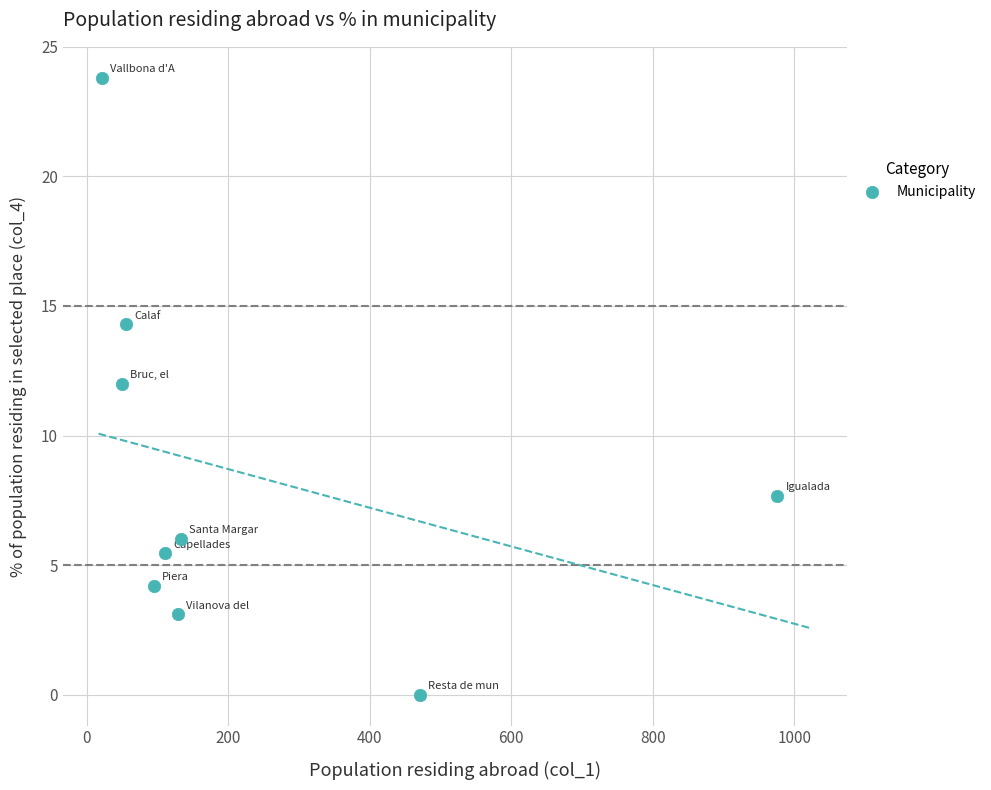

What Y value in the scatter plot is closest to 11?

12.0